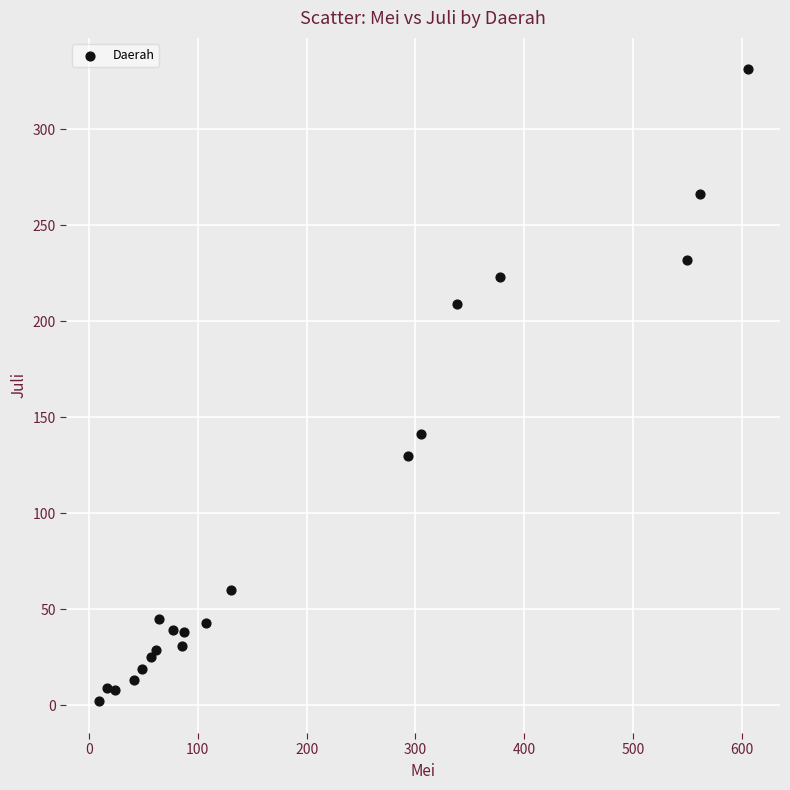

What is the range of Y values (max minus min)?

329